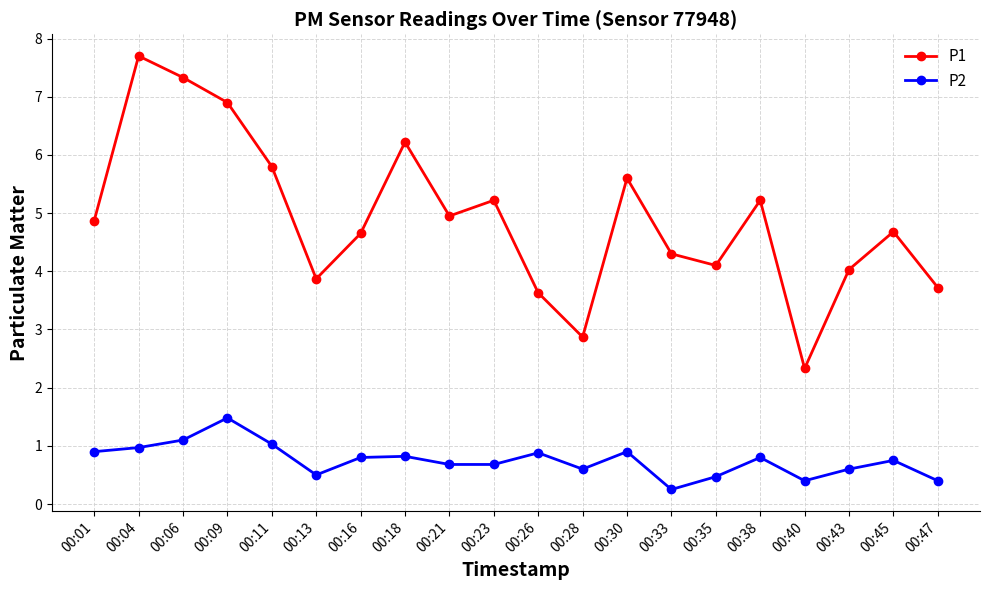

At which label is P1 closest to 5?

00:21